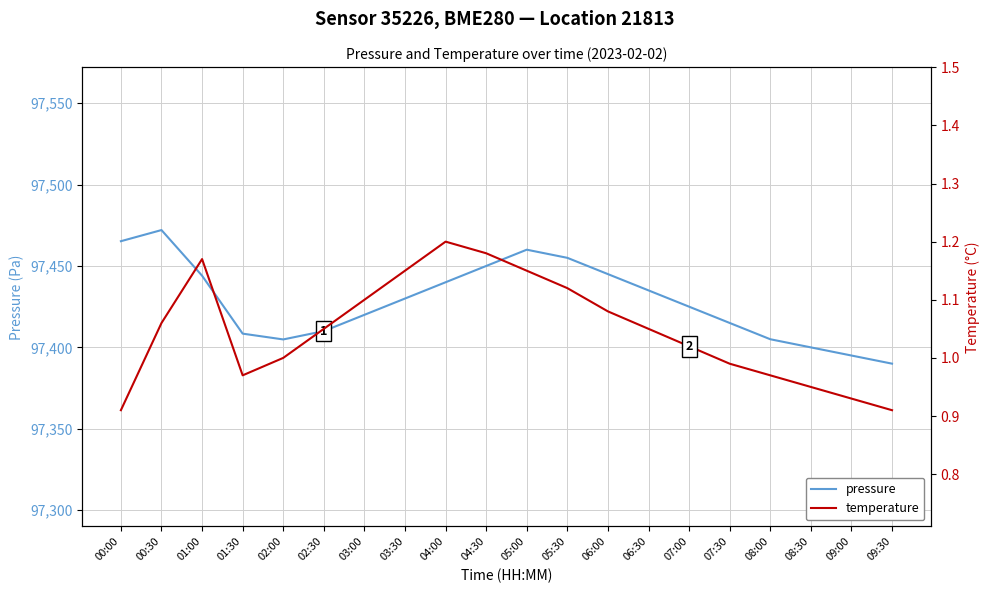

The pressure series shows 97445.0 at 06:00. True or false?

True